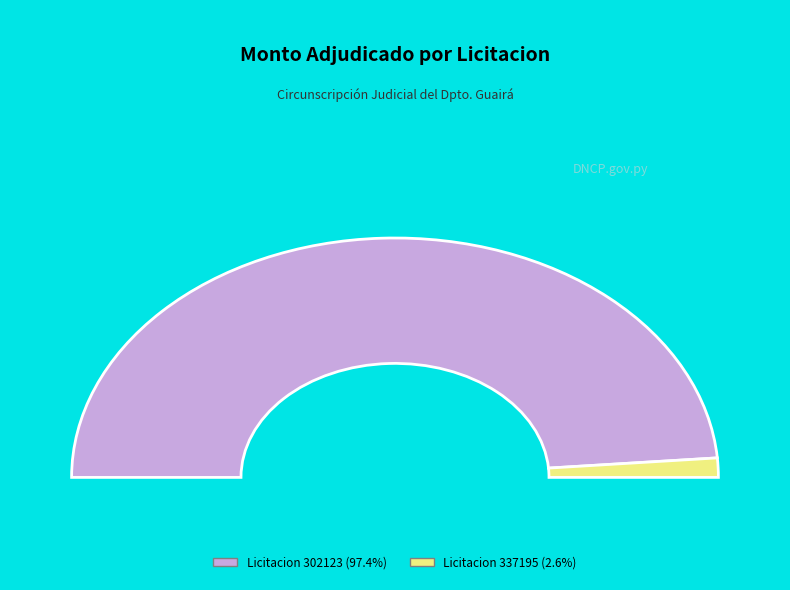

To the nearest percent, what portion does 302123-jorge-anibal-sisul-castro-1 represent?

97%